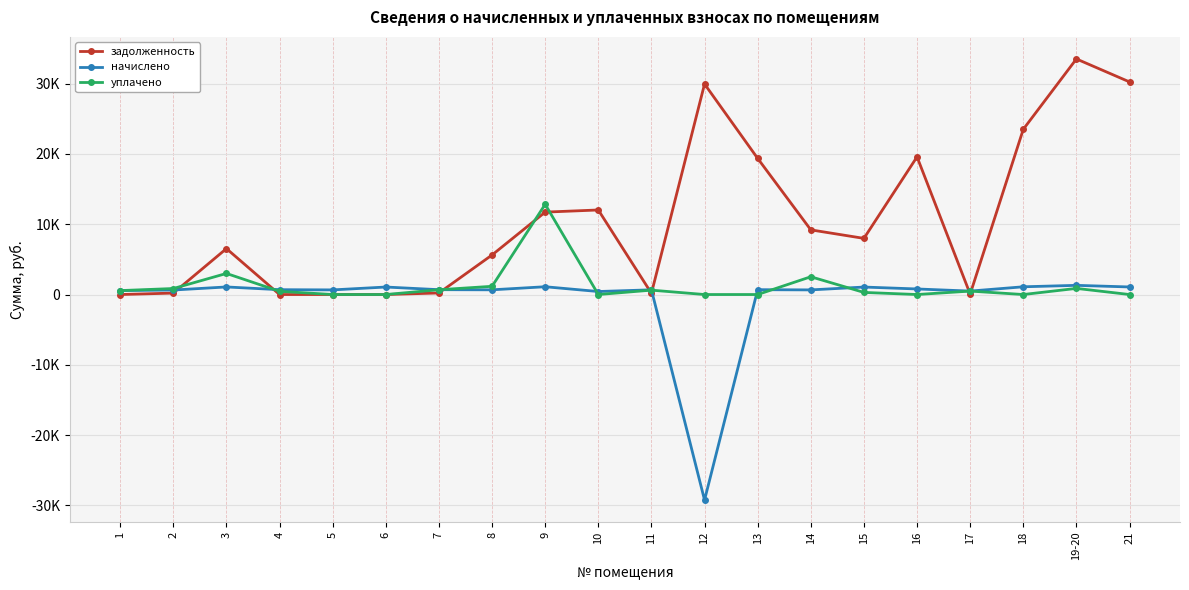

What are all the series names shown in the legend?

задолженность, начислено, уплачено